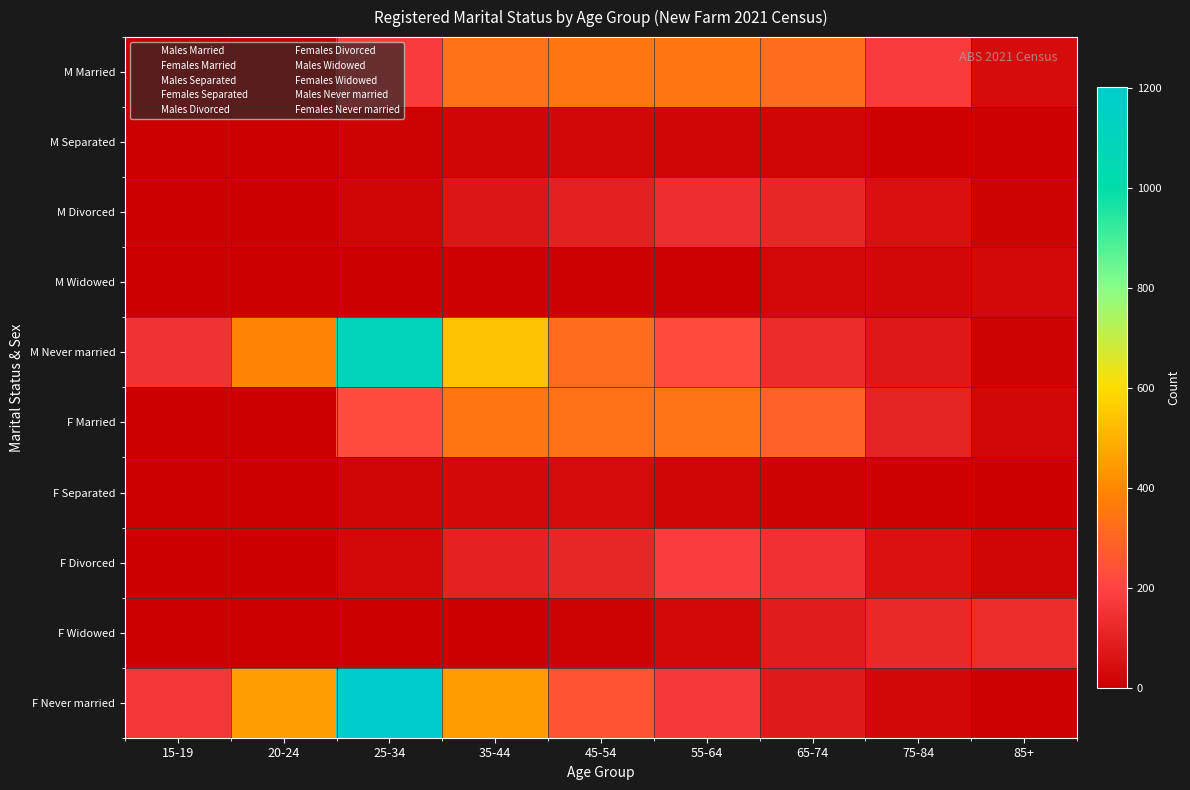

At which category is the sum across all series the highest?

25-34